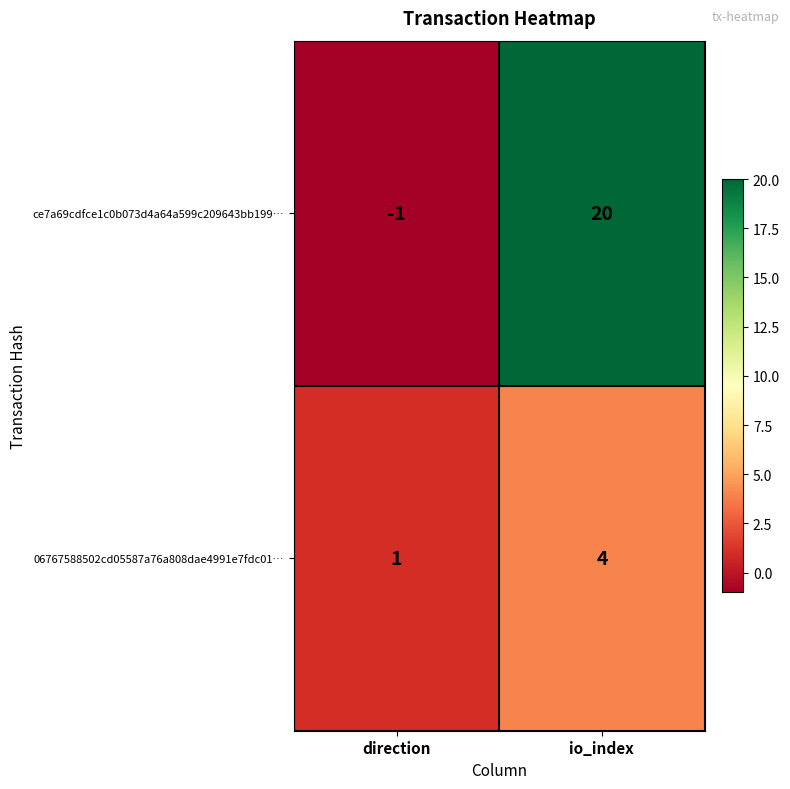

What is the spread (max minus min) of values at io_index?

16